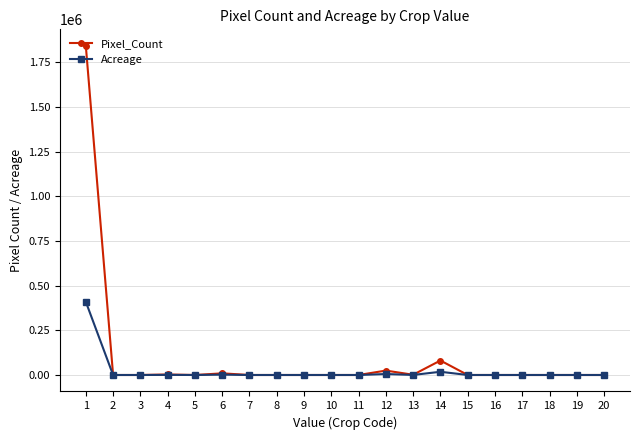

The value of Acreage at 10 is 128597.7. True or false?

False